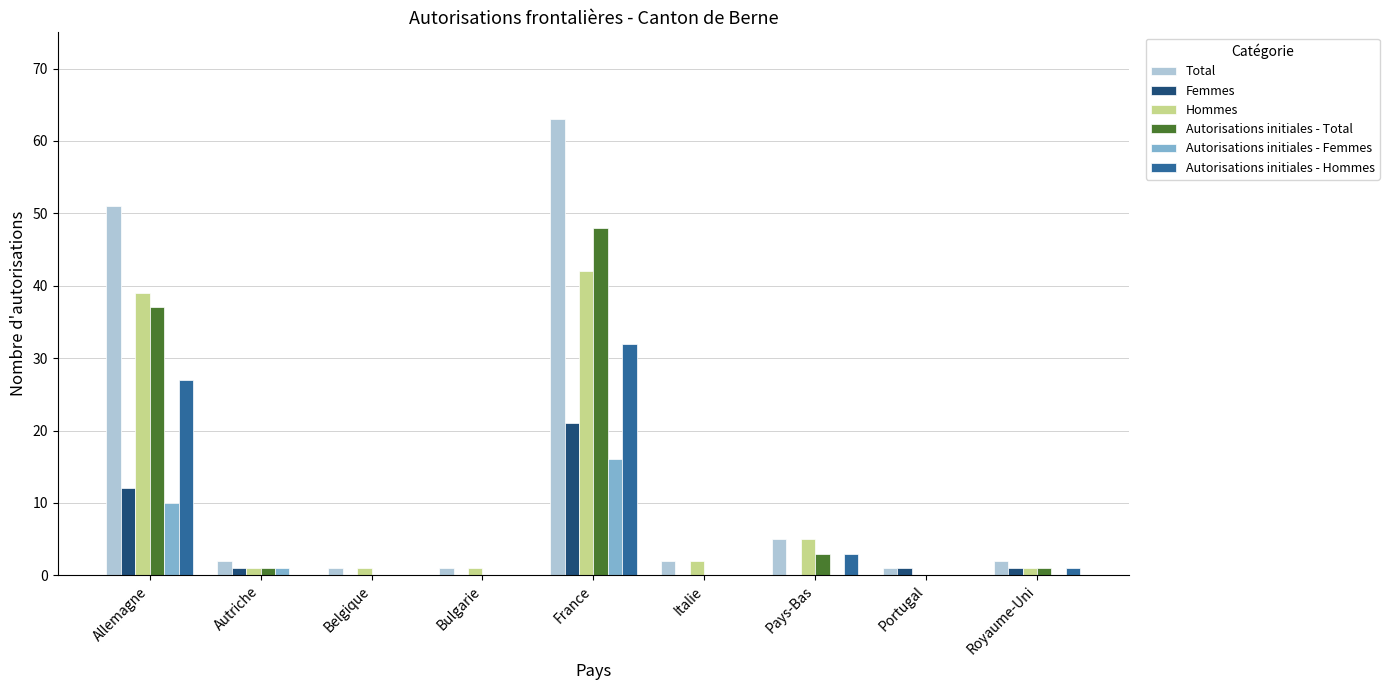

How many positive values does the Hommes series have?

8